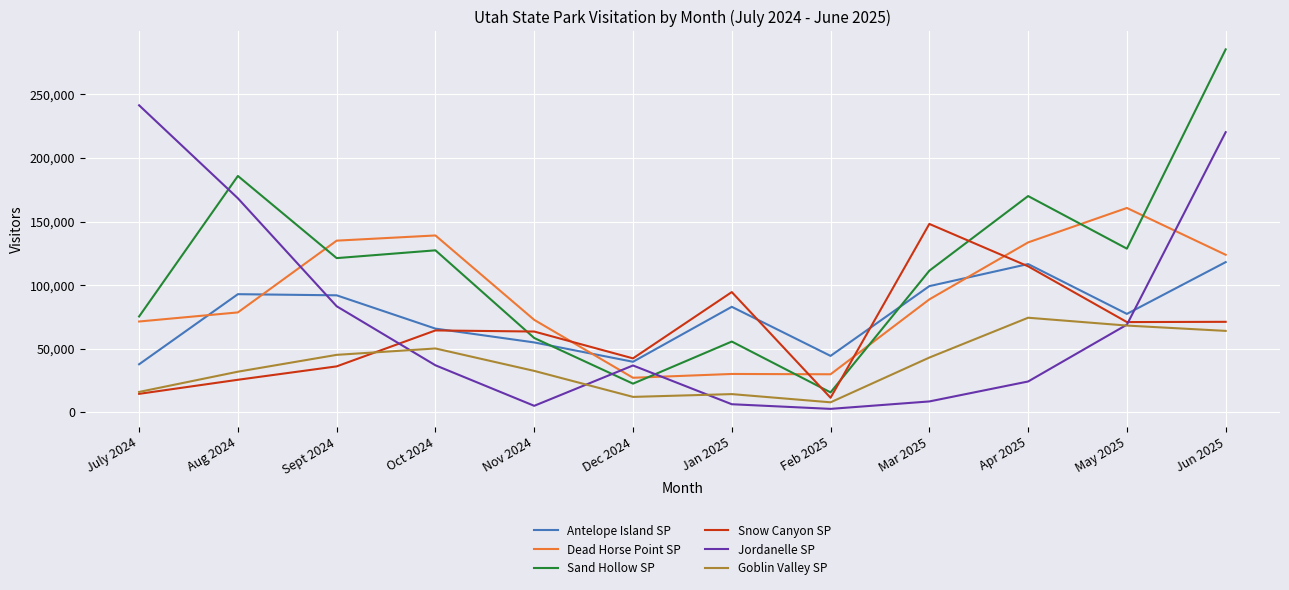

What is the lowest value of the Dead Horse Point SP series?

27156